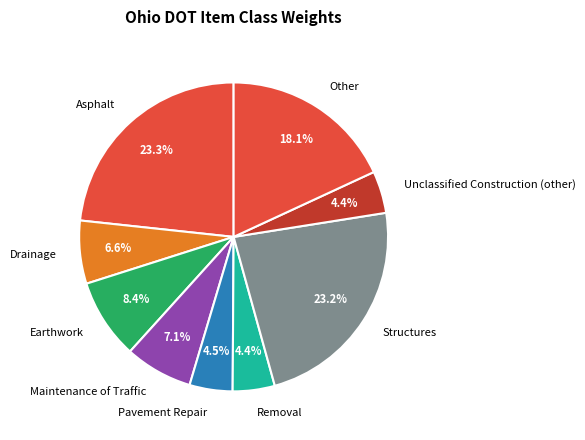

What is the ratio of the value at Other to the value at Structures?

0.8